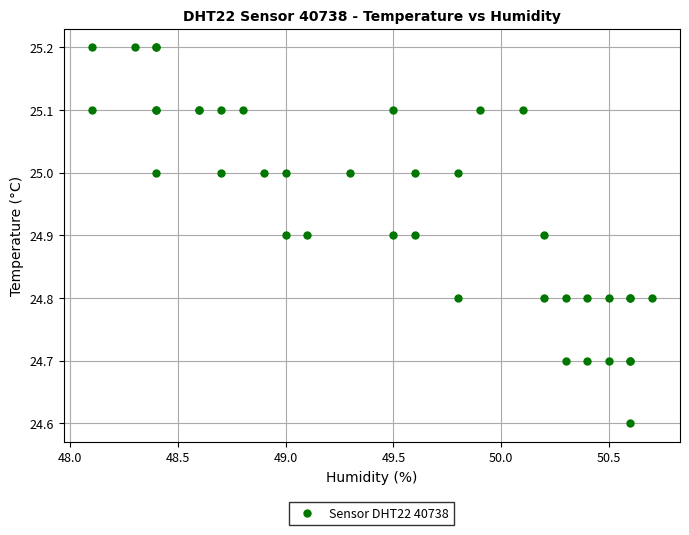

What Y value in the scatter plot is closest to 24?

24.6